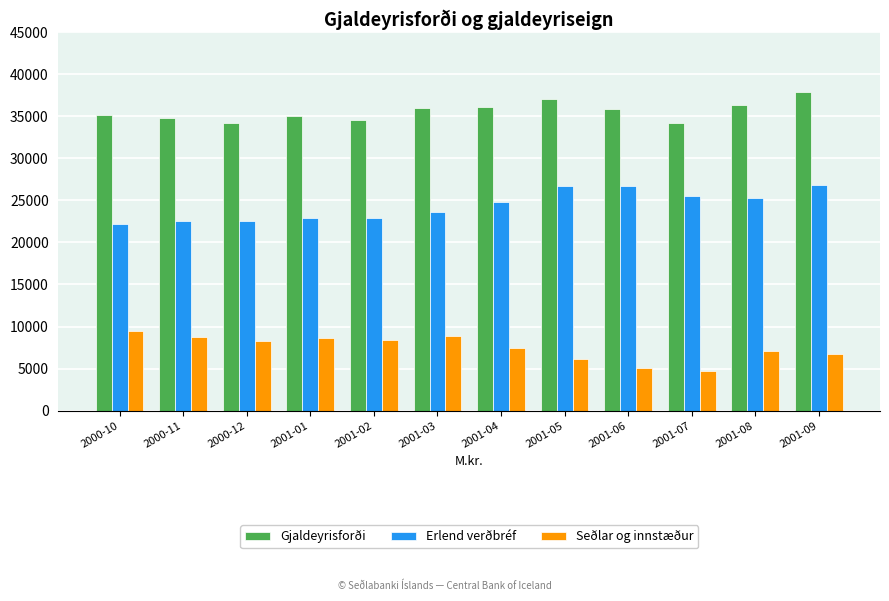

At 2001-05, list the series in order from smallest to largest.

Seðlar og innstæður, Erlend verðbréf, Gjaldeyrisforði